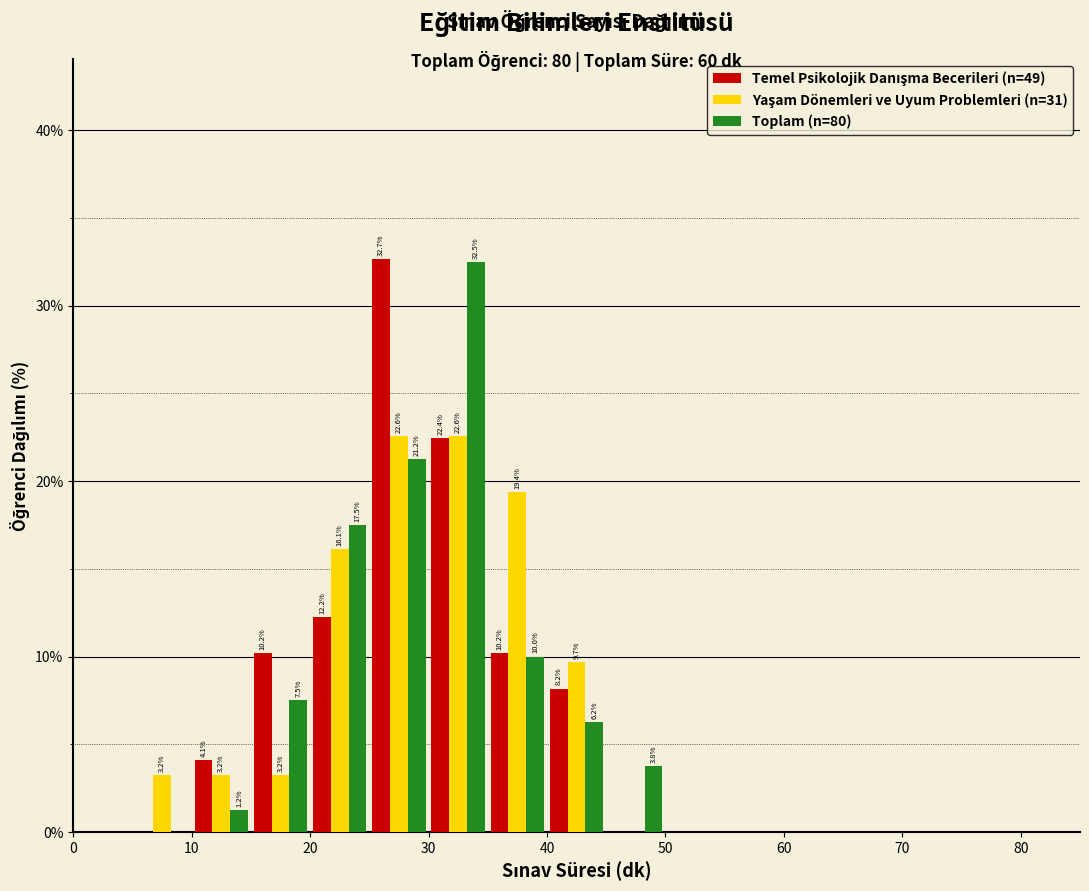

In the Toplam (n=80) series, which range on the x-axis has the tallest bar?

30 to 35